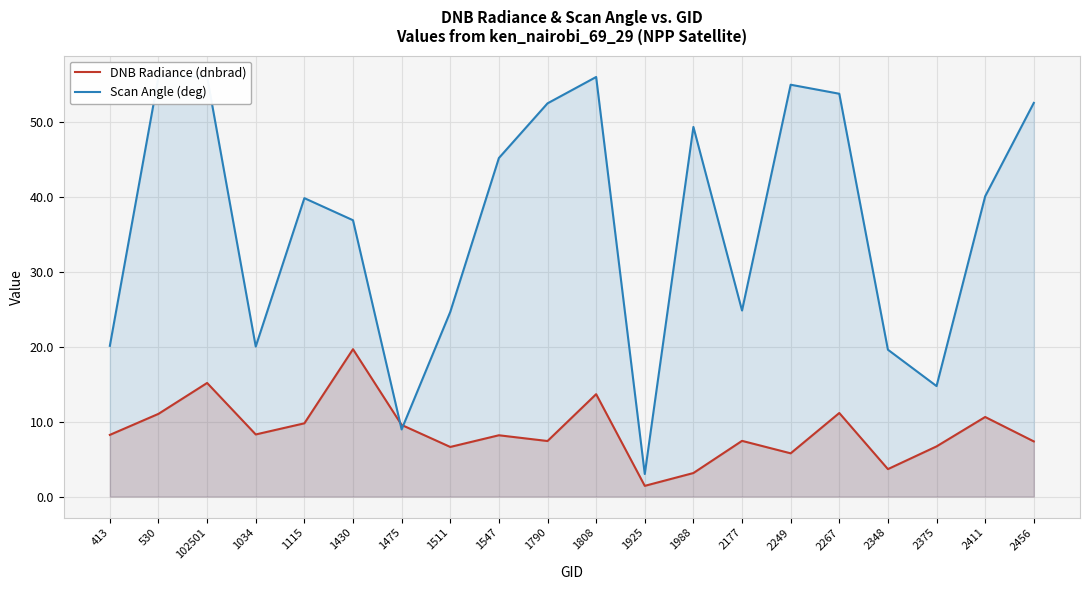

At which label is Scan Angle (deg) closest to 29?

2177